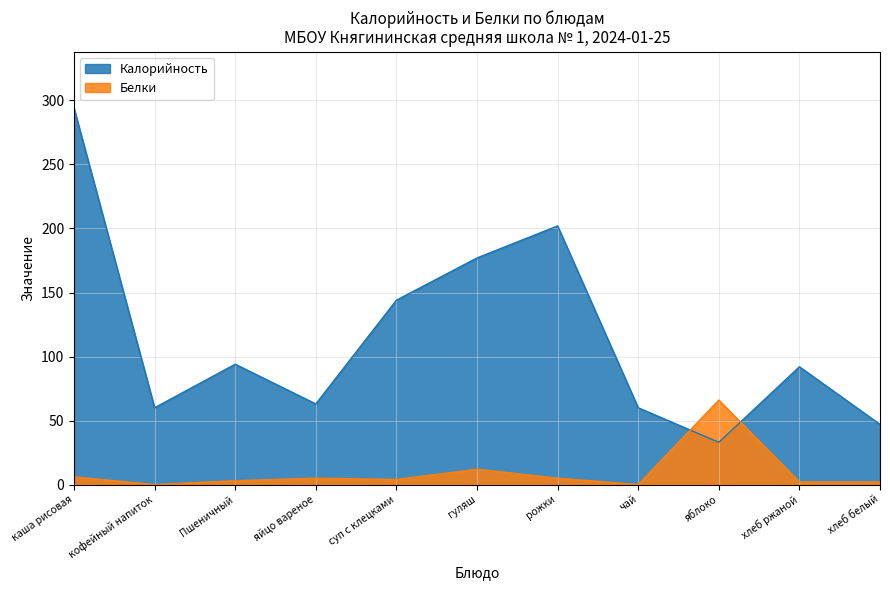

What are all the series names shown in the legend?

Калорийность, Белки